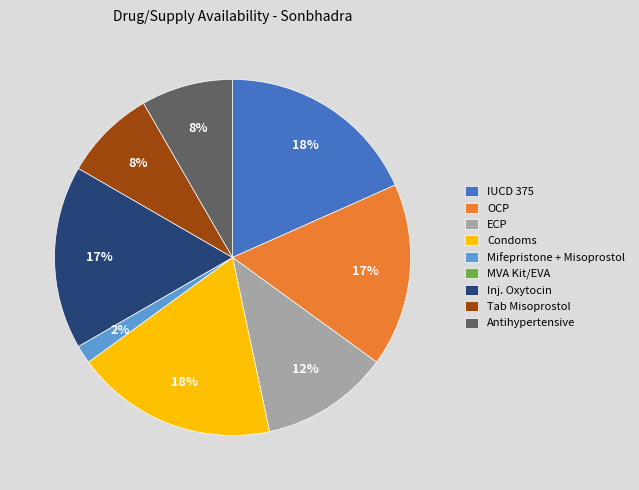

What percentage is the IUCD 375 slice, to the nearest percent?

18%